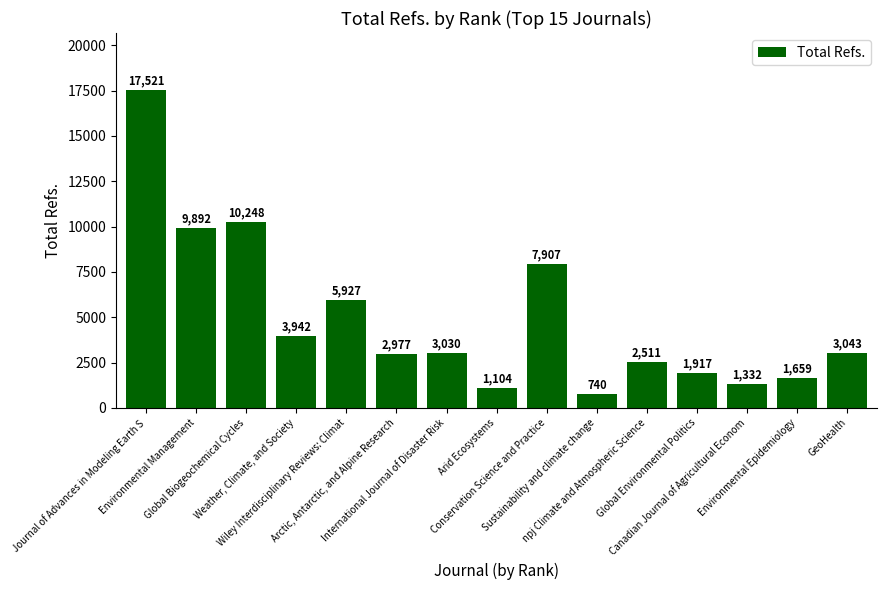

What is the change in value from Journal of Advances in Modeling Earth S to Global Biogeochemical Cycles?

-7273